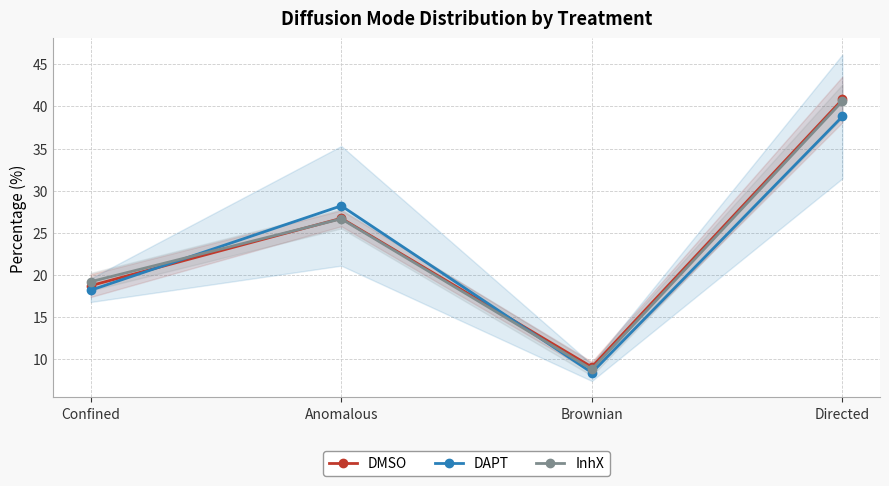

Which series ends up on top after the final intersection of InhX and DMSO?

DMSO